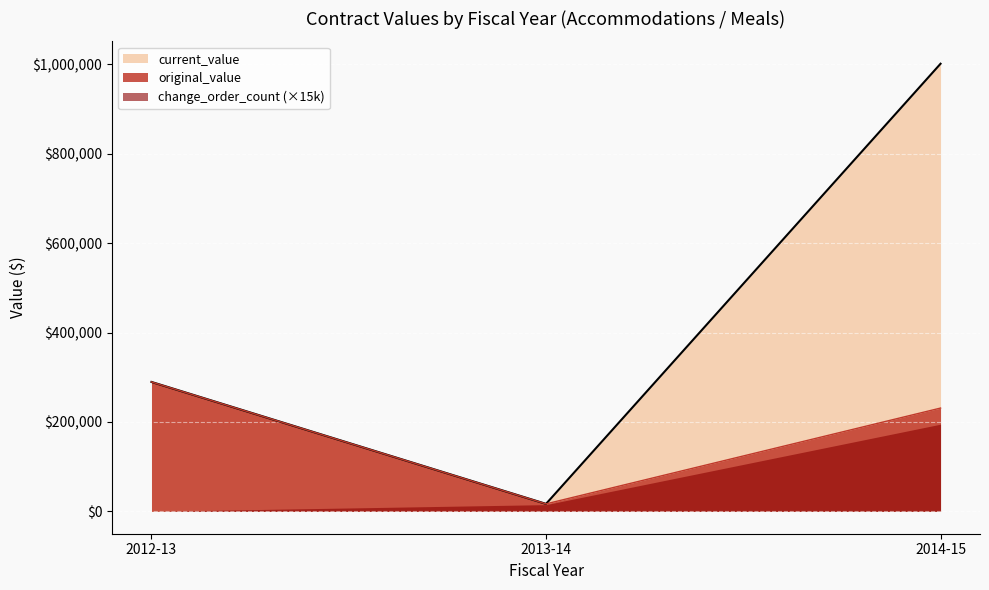

What is the highest value of the current_value series?

1001500.9